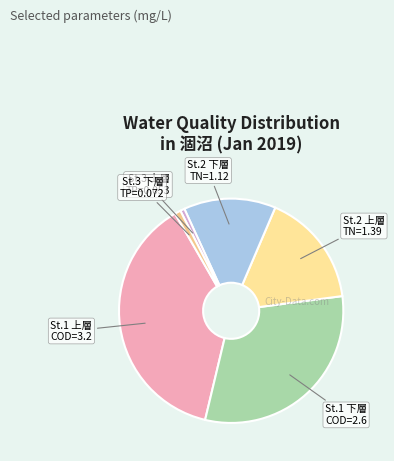

Approximately how many times larger is the value at St.1 上層 COD=3.2 compared to St.2 上層 TN=1.39?

2.3